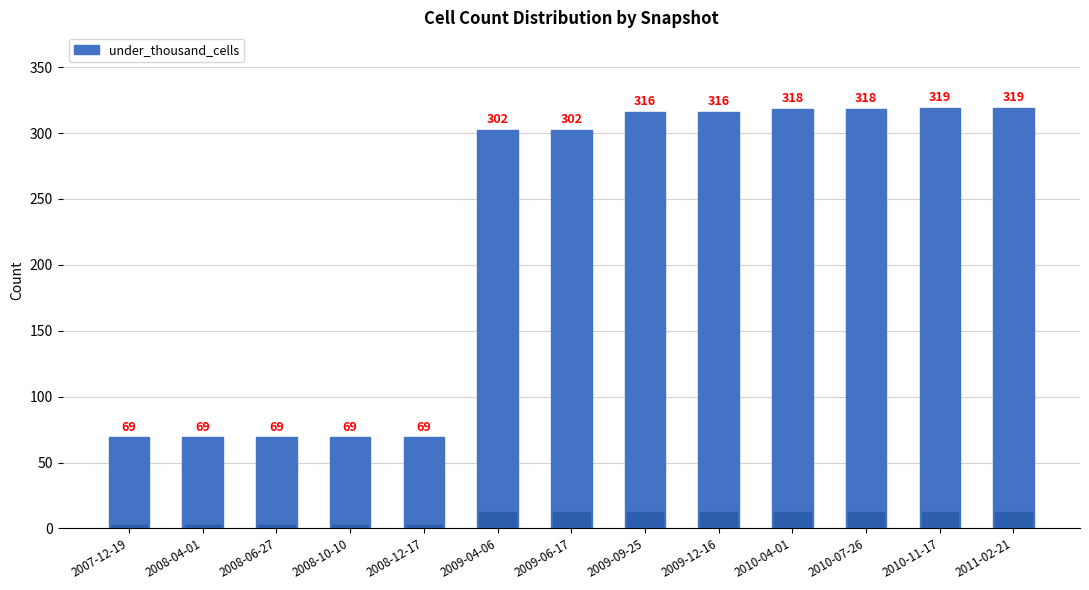

Are the bars grouped side by side (vs. stacked)?

No